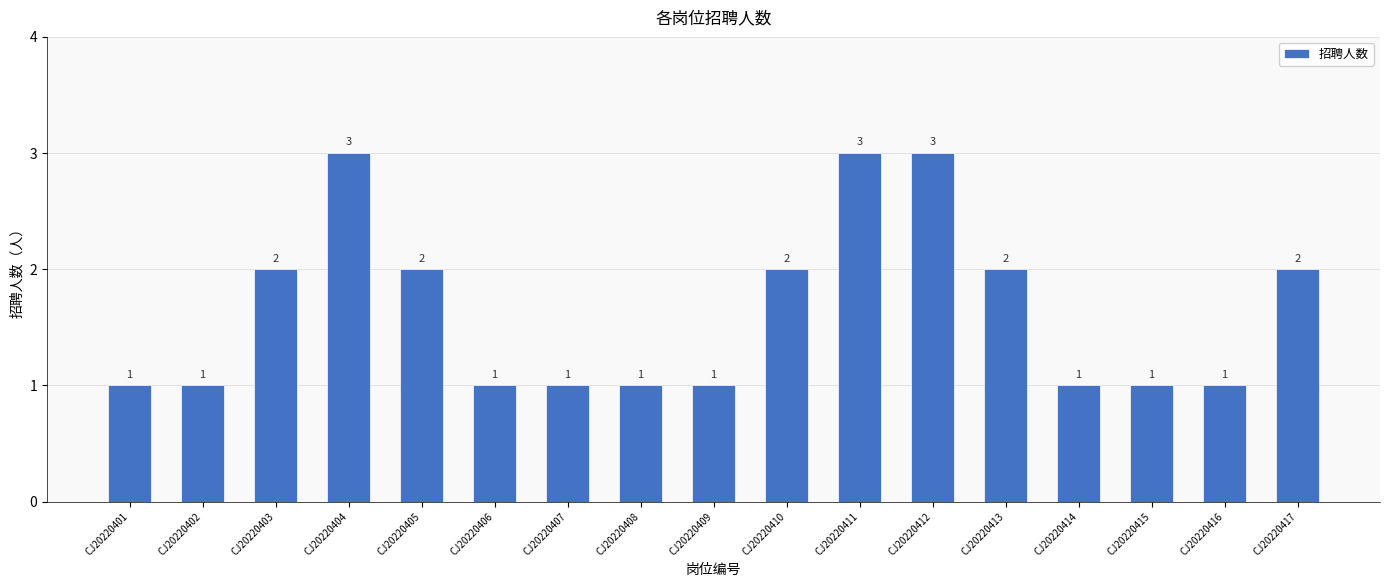

Which has a higher value, CJ20220414 or CJ20220417?

CJ20220417